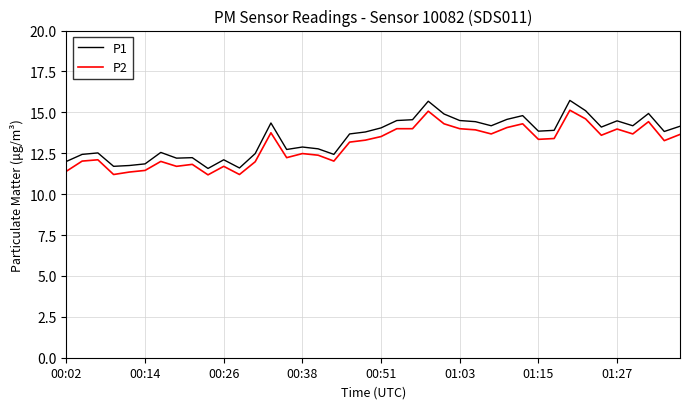

True or false: P2 and P1 cross at least once.

False